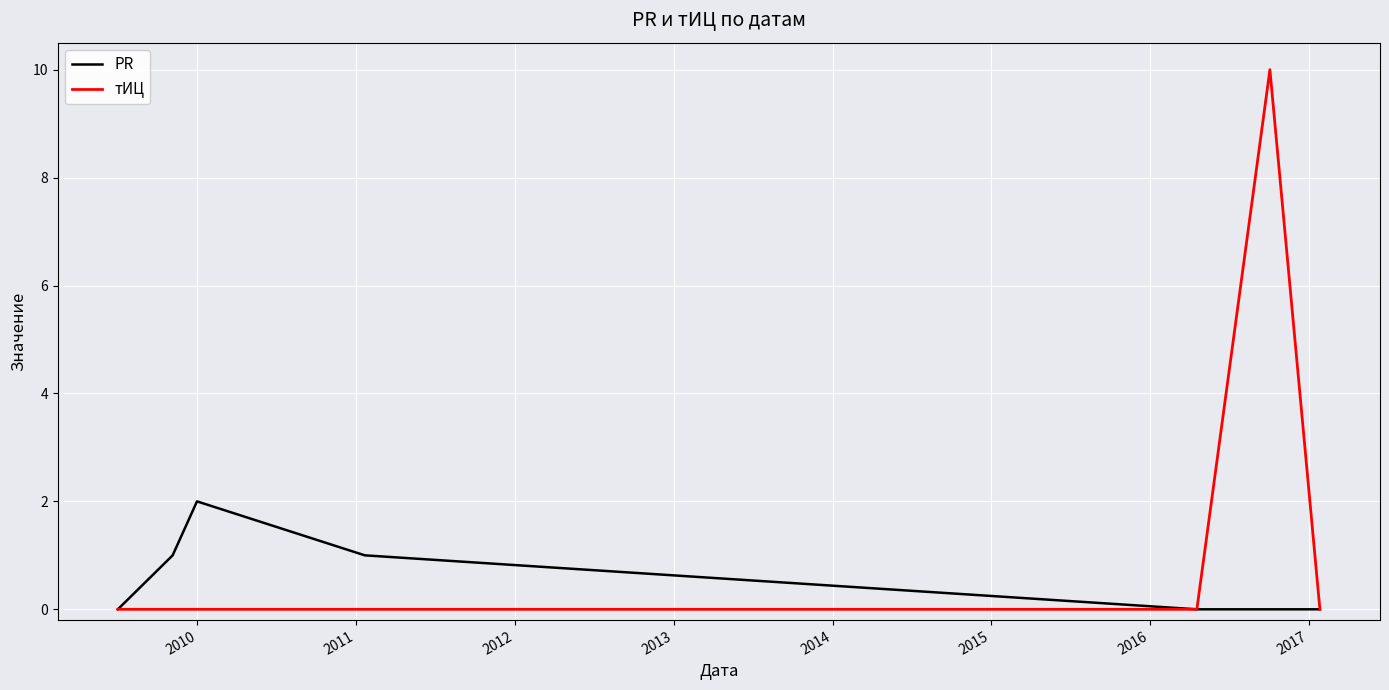

How many lines are shown in the chart?

2